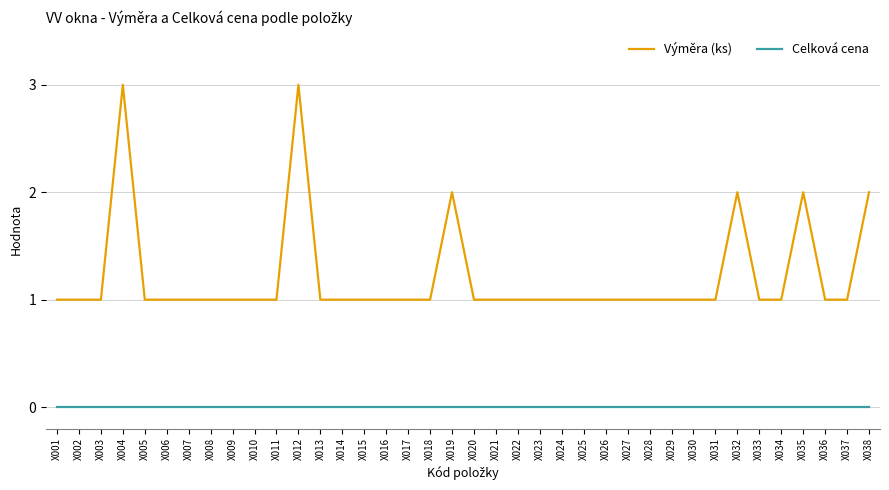

At how many categories does at least one series exceed 0?

38